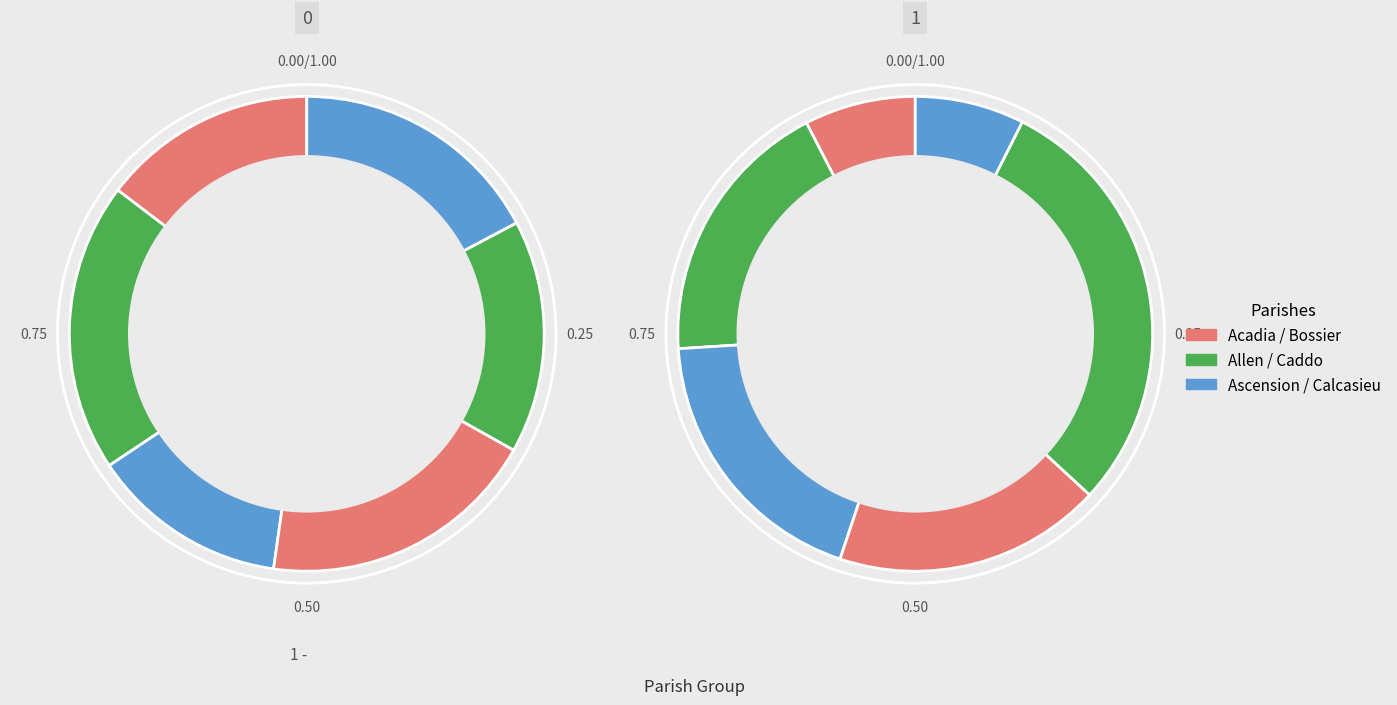

Is there a majority slice in this chart?

No